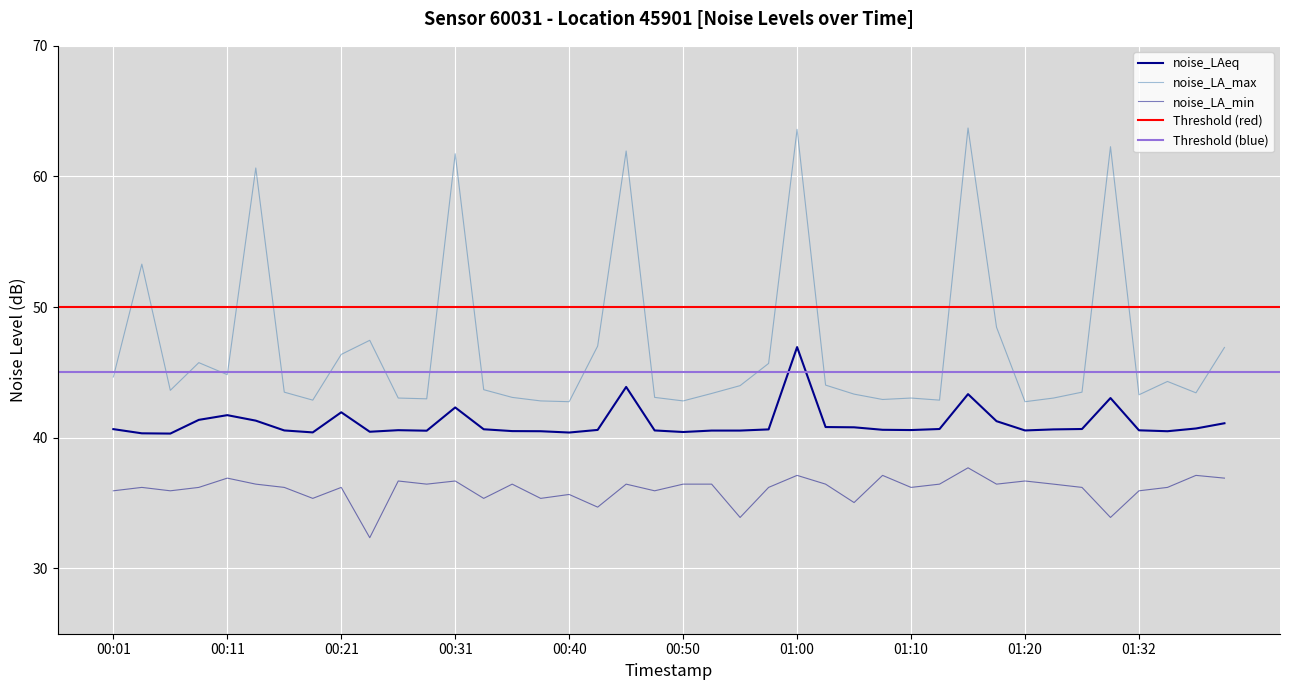

List the series in order of their overall mean, lowest first.

noise_LA_min, noise_LAeq, noise_LA_max